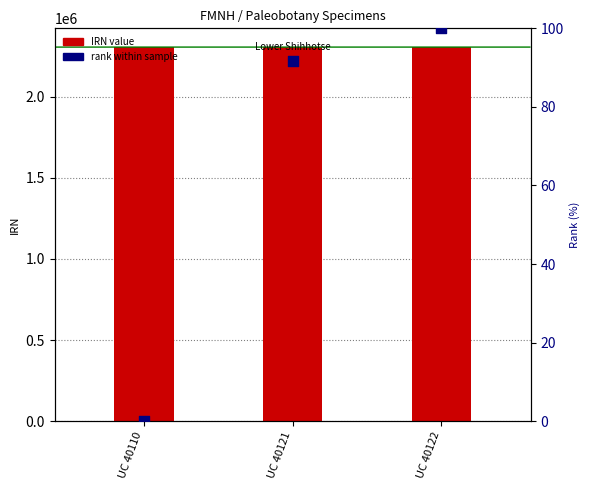

What are all the series names shown in the legend?

IRN value, rank within sample